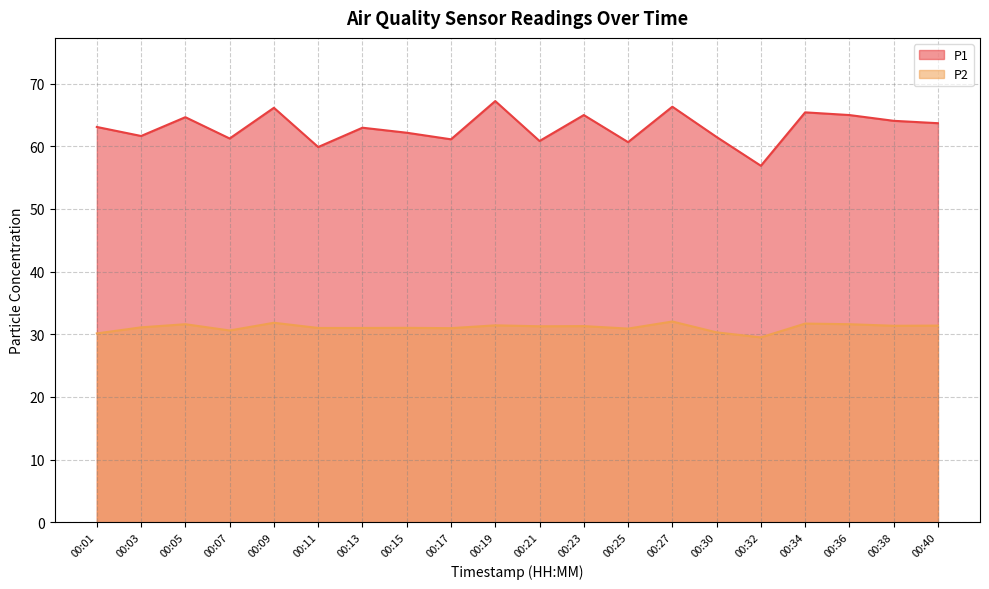

Read the P1 value at 00:17.

61.1